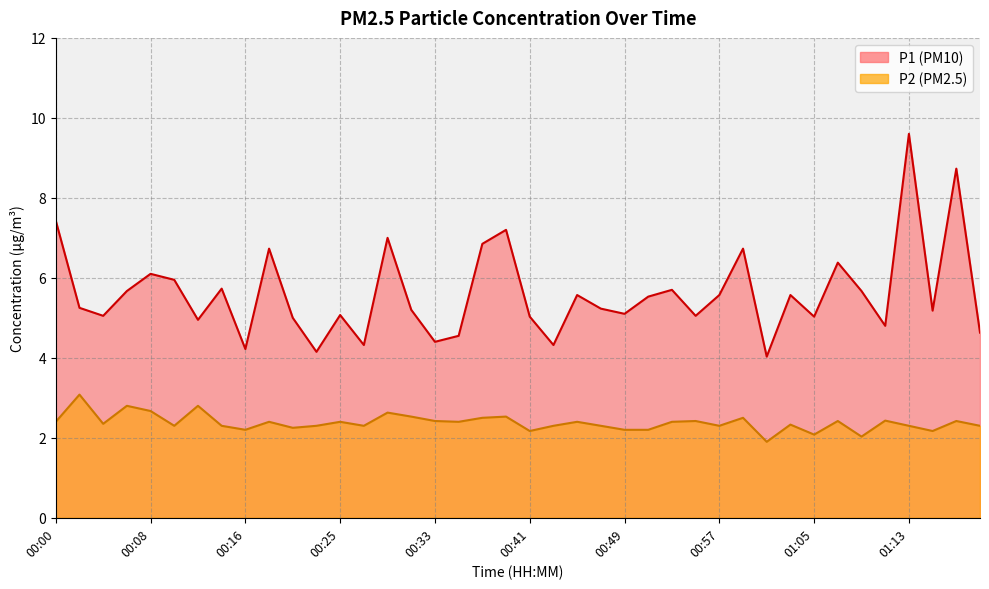

Which series changed the most between 00:12 and 01:09?

P2